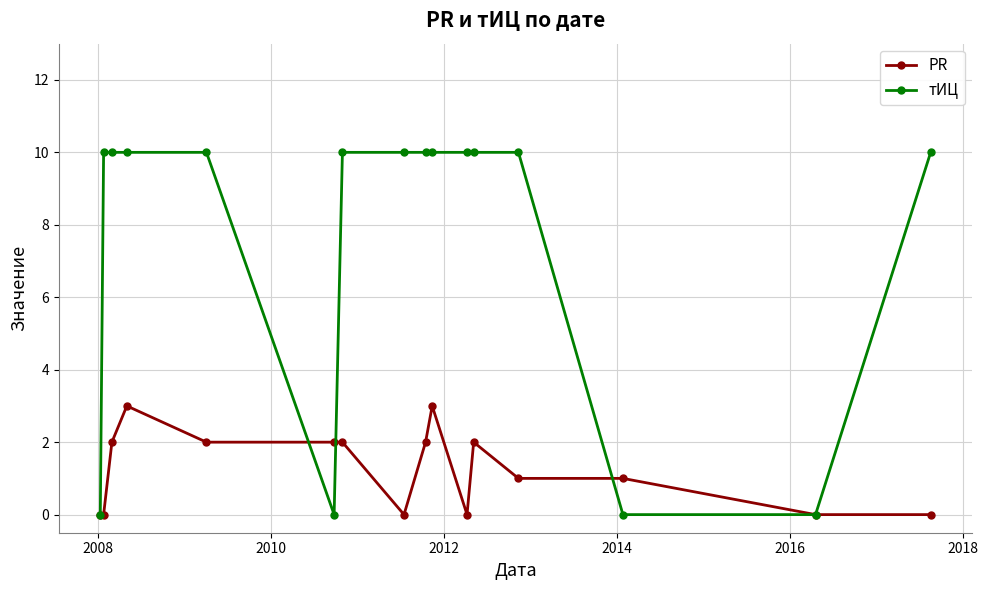

Which series has the largest total across all categories?

тИЦ